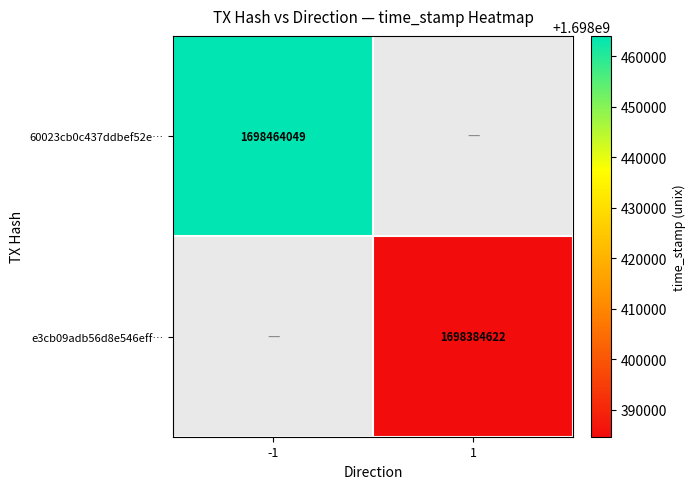

Is it true that e3cb09adb56d8e546eff… equals 1698384622 at 1?

True